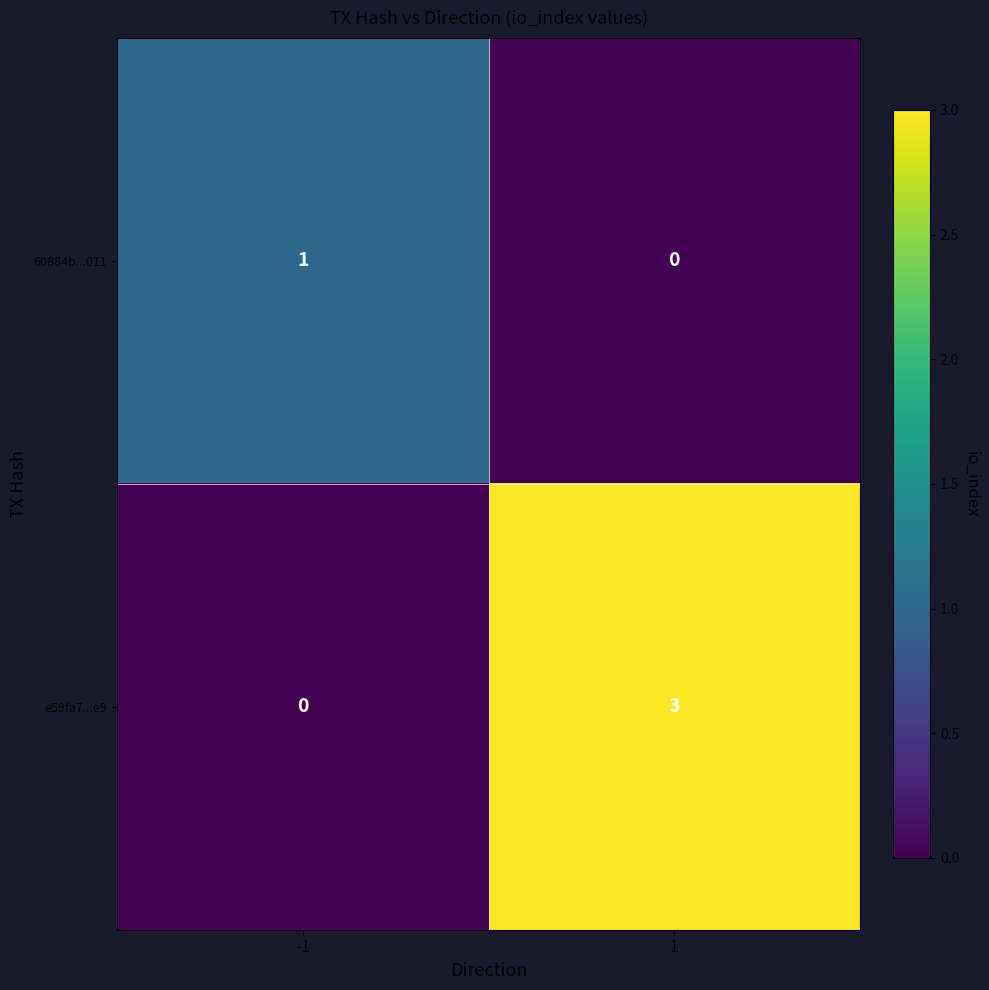

Is the value of 60884b...011 at -1 greater than the value of e59fa7...e9 at -1?

Yes